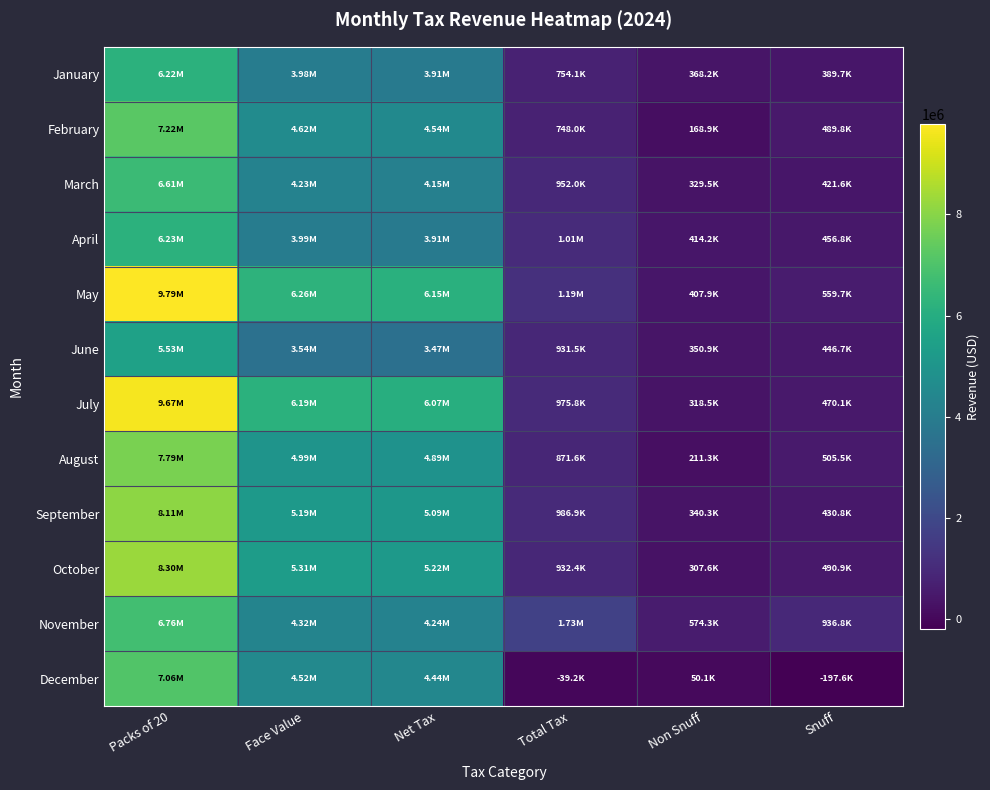

At which category is the sum across all series the highest?

Packs of 20